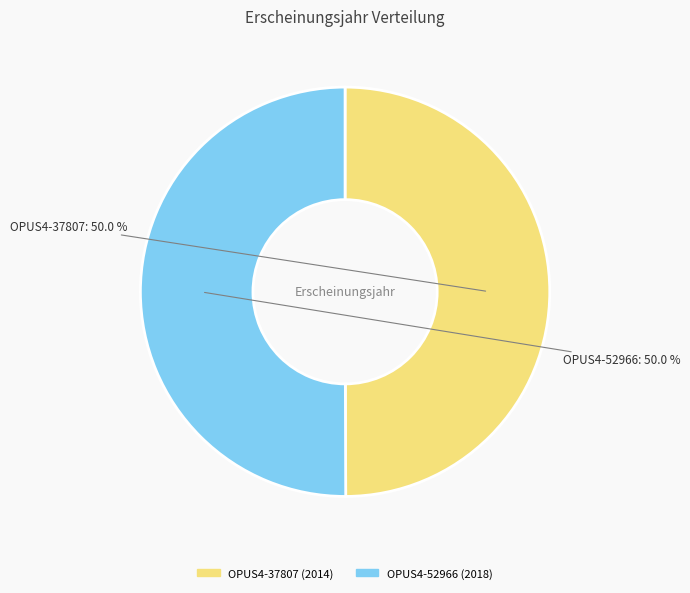

What percentage is NOT represented by OPUS4-37807?

50.0%